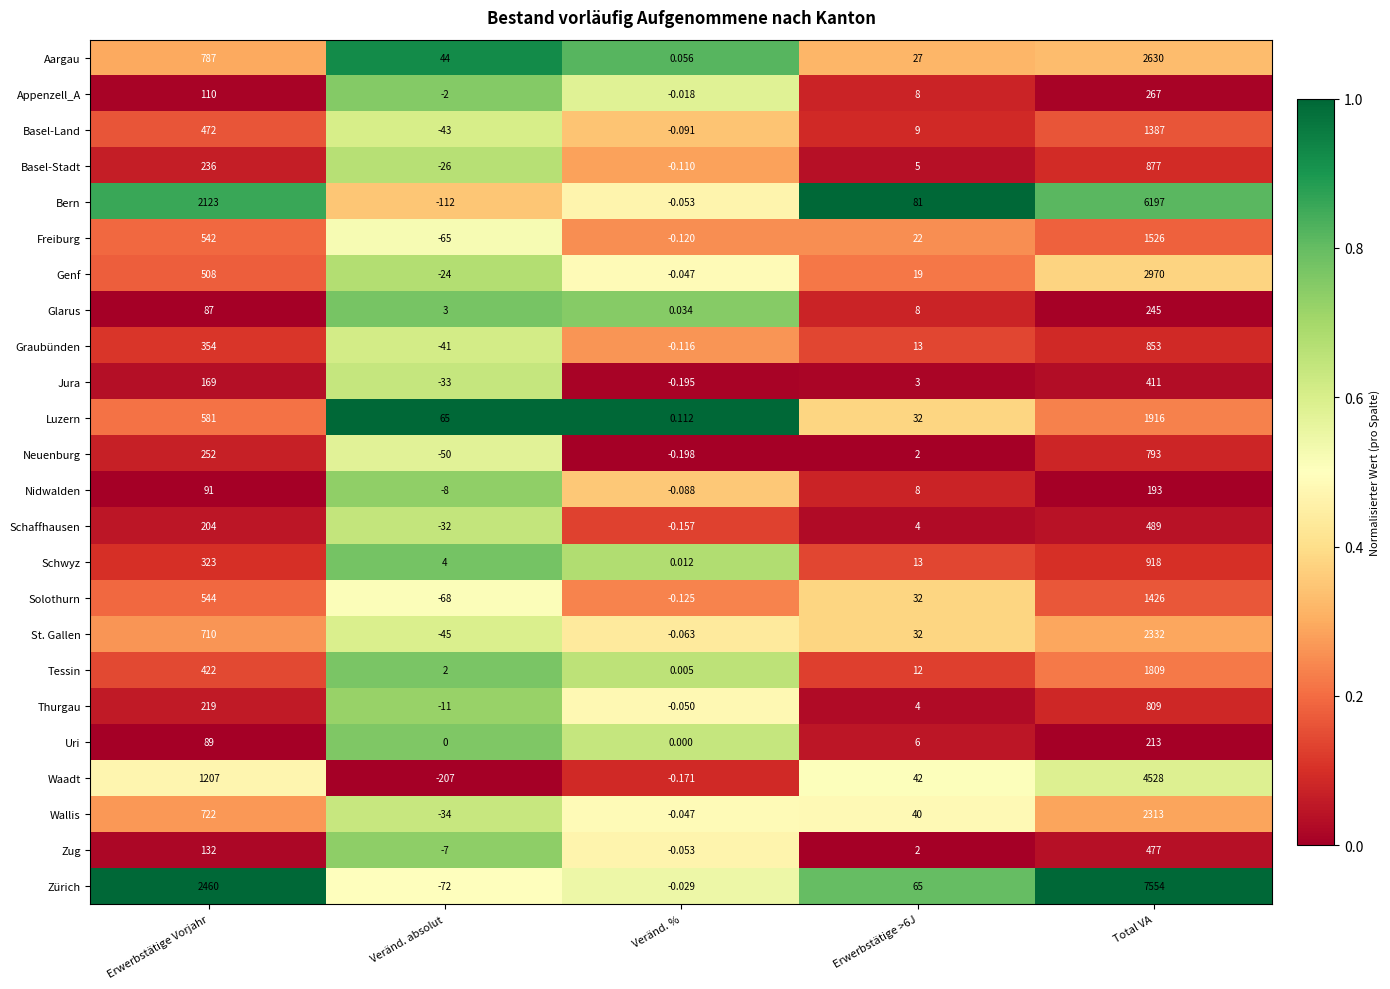

Which series has the largest total across all categories?

Zürich